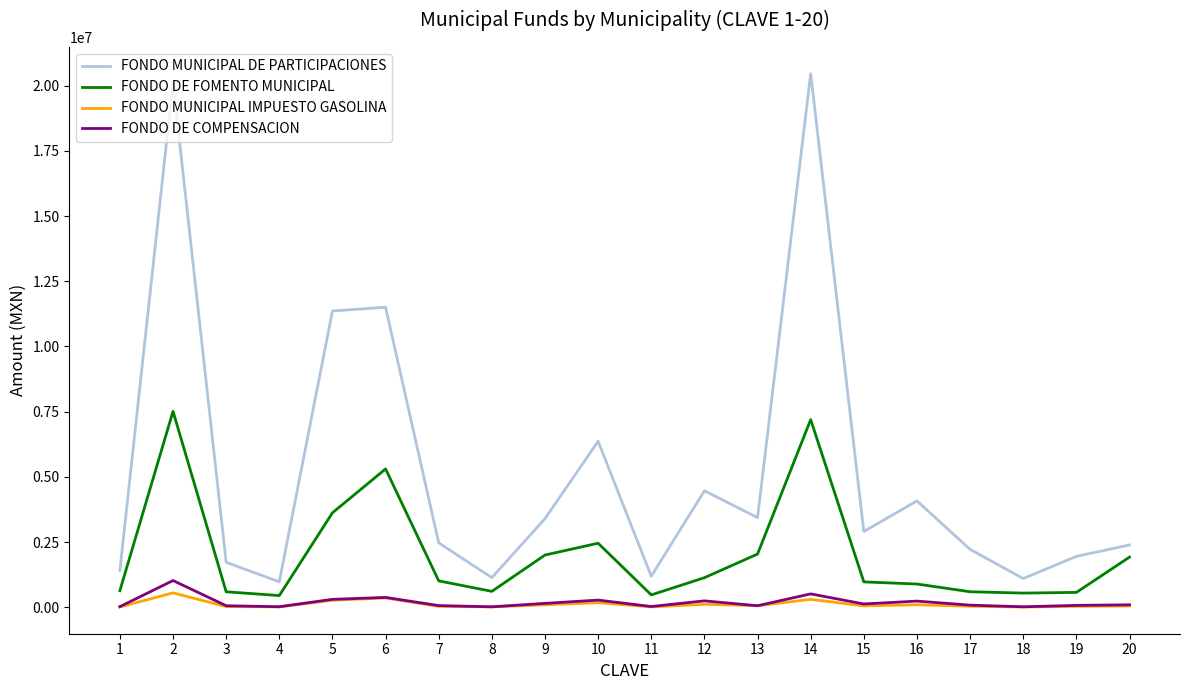

At which category is the sum across all series the highest?

2